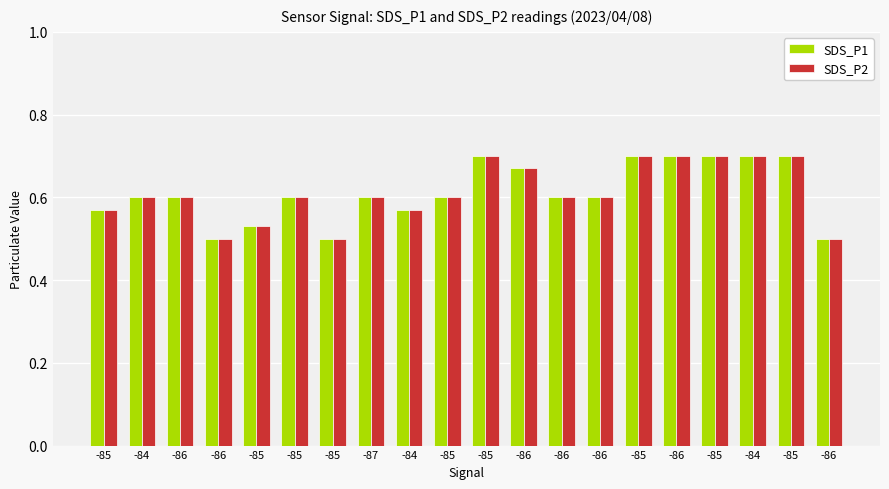

How many groups of bars are there?

20